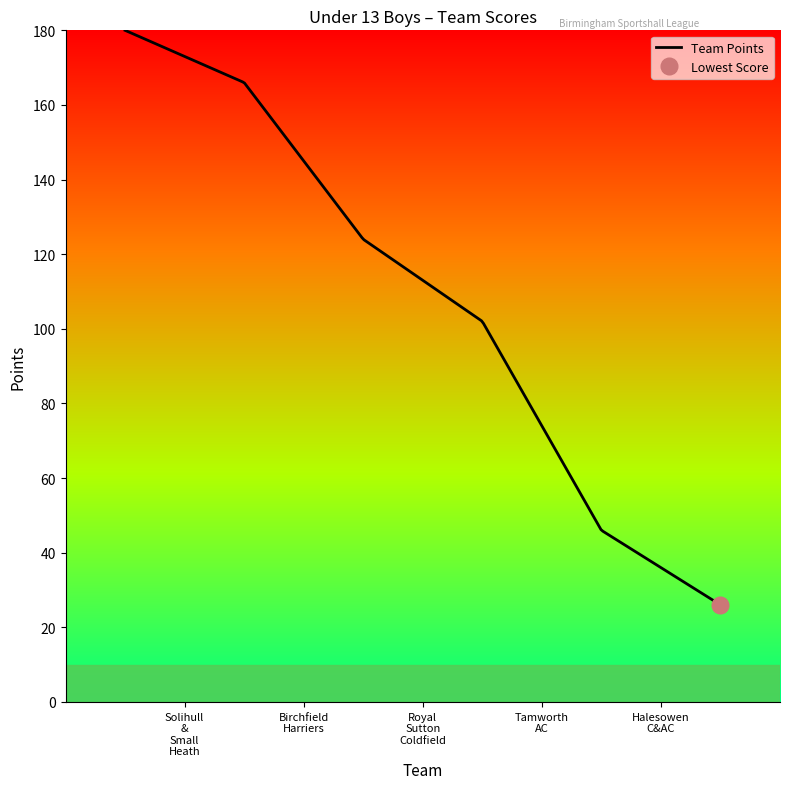

Count the Points values in the range 46 to 124.

3